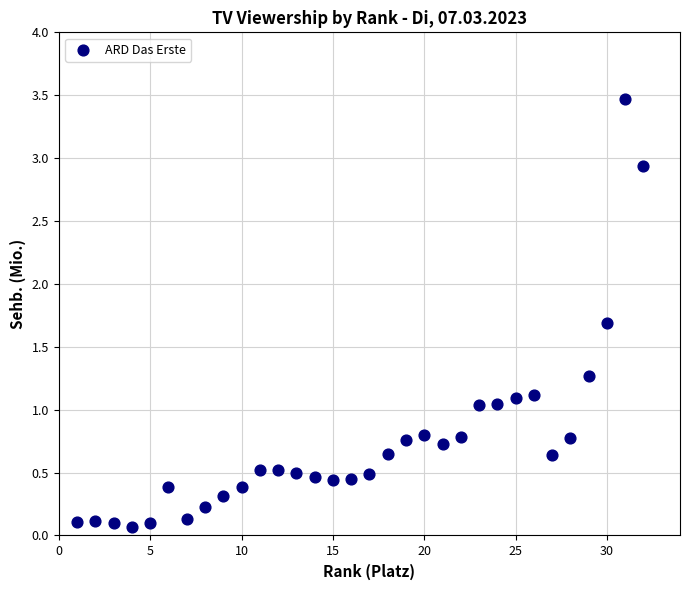

What is the range of X values (max minus min)?

31.0